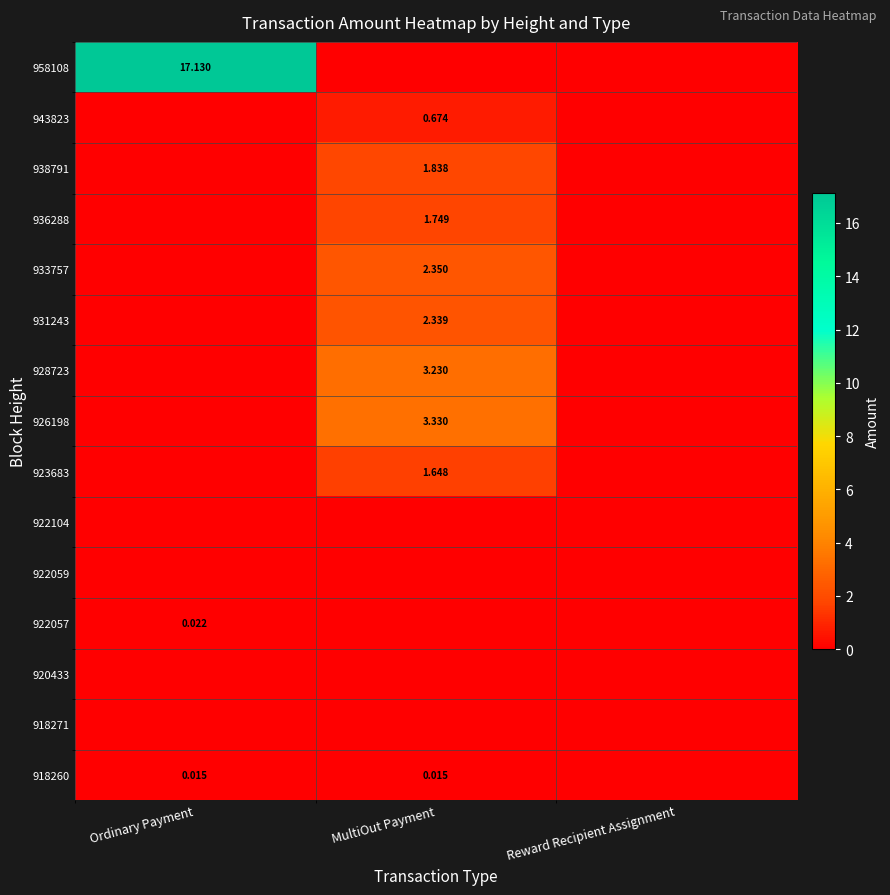

Which series has the largest range (max minus min)?

958108